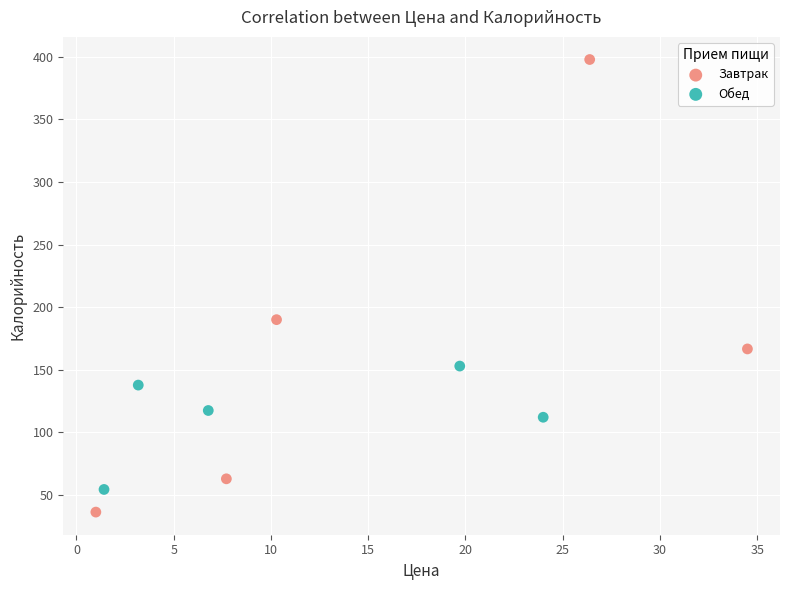

Which series contains the highest Y value?

Завтрак